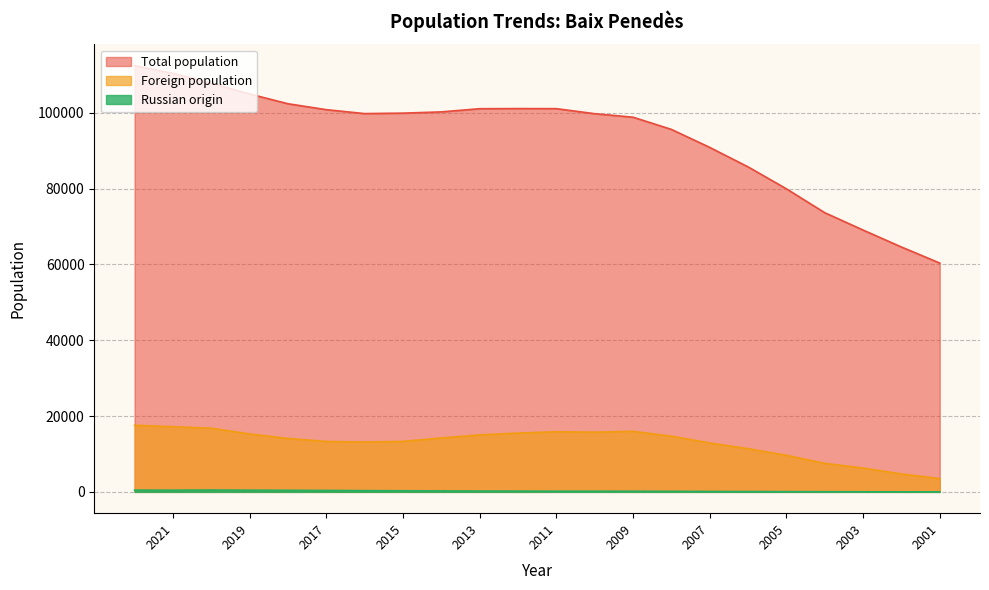

True or false: Foreign population and Total population cross at least once.

False